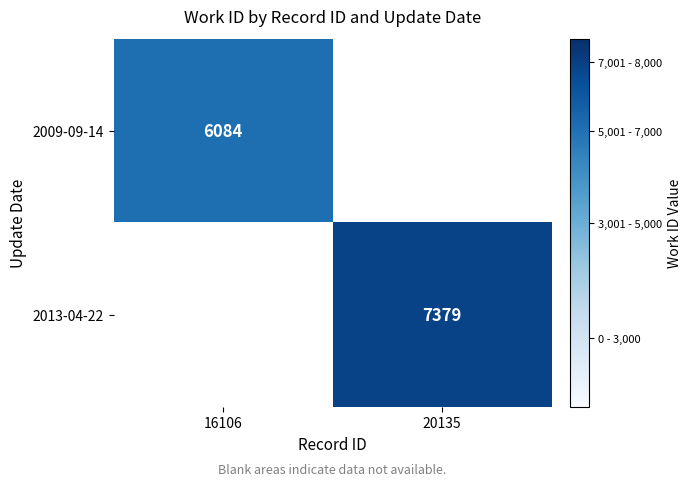

Is the value of 2013-04-22 at 20135 greater than the value of 2009-09-14 at 16106?

Yes